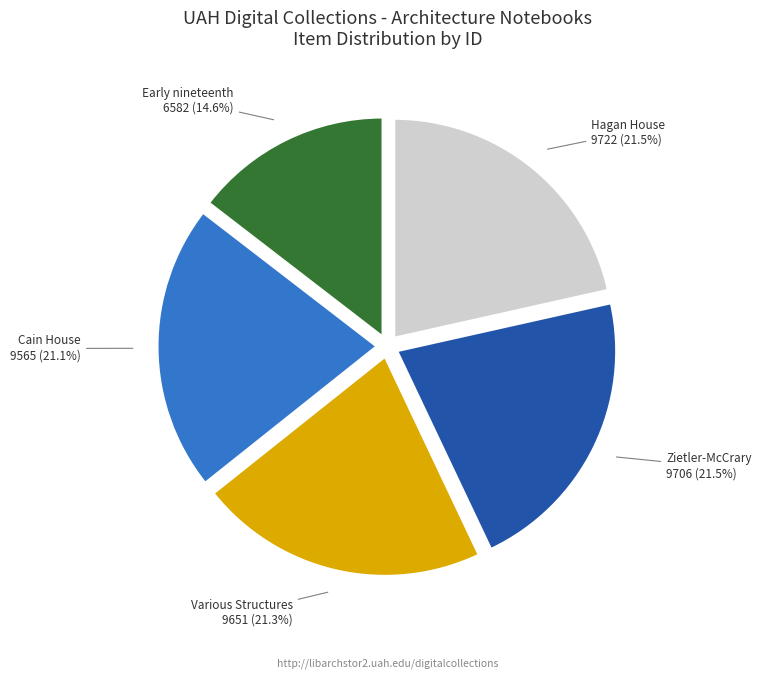

Which category has the smallest portion of the pie?

Early nineteenth